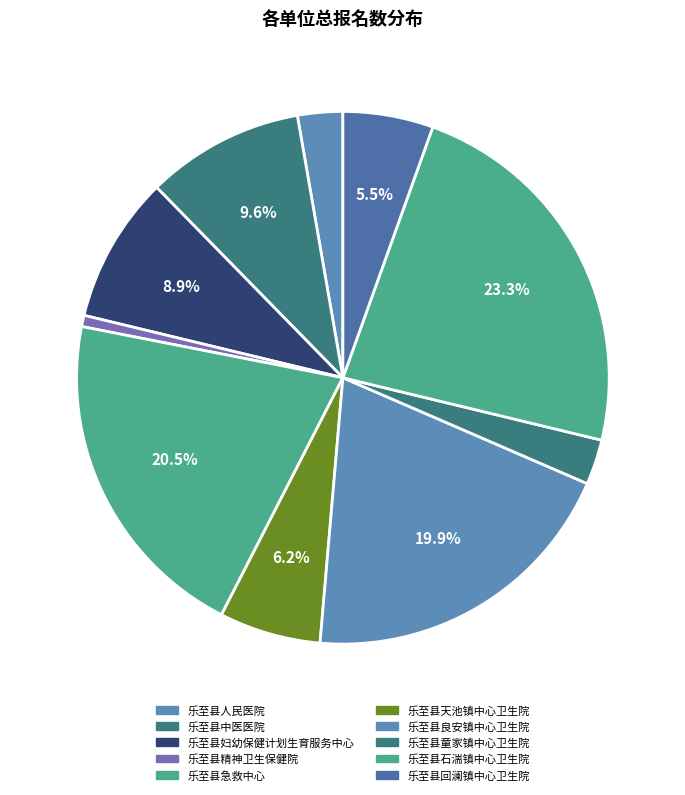

Does 乐至县童家镇中心卫生院 represent more than half of the total?

No